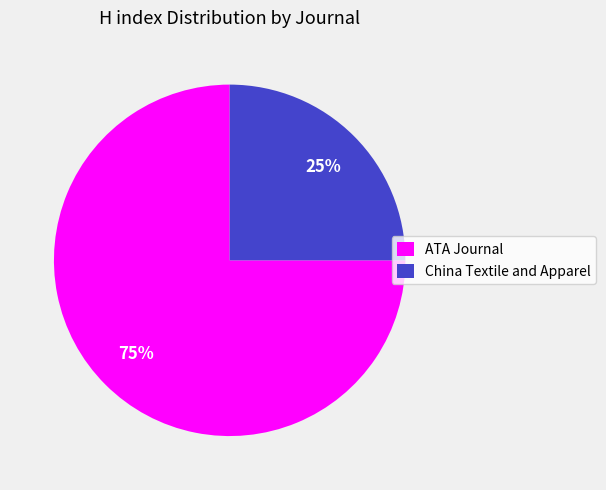

Does China Textile and Apparel represent more than half of the total?

No